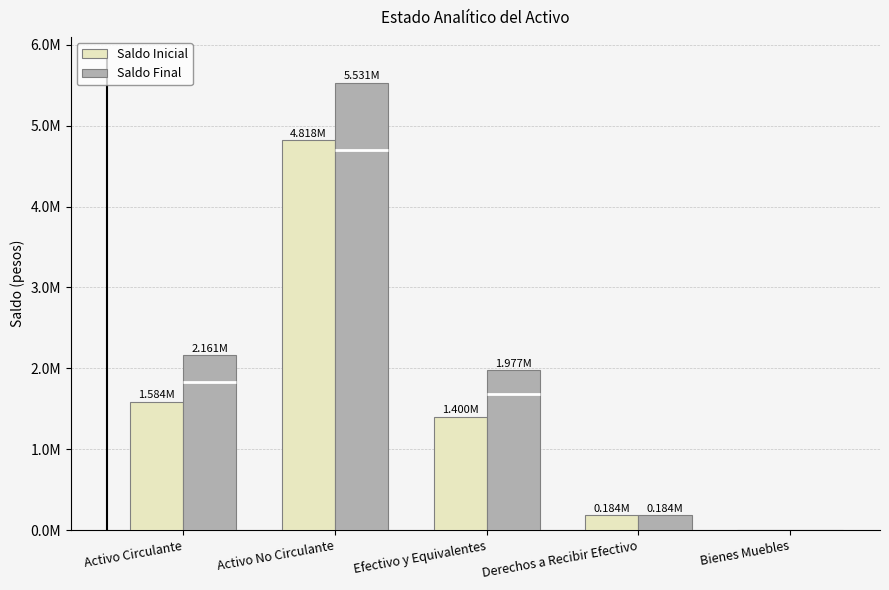

How many bars are there in total?

10